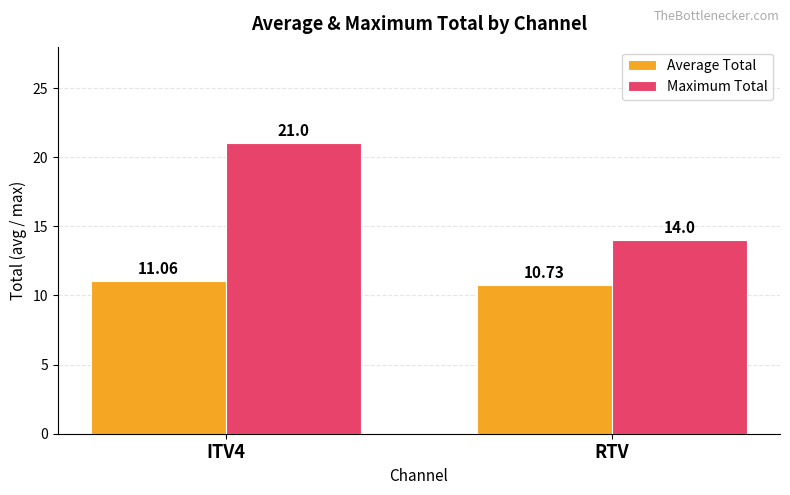

What is the label of the 2nd bar from the right?

ITV4